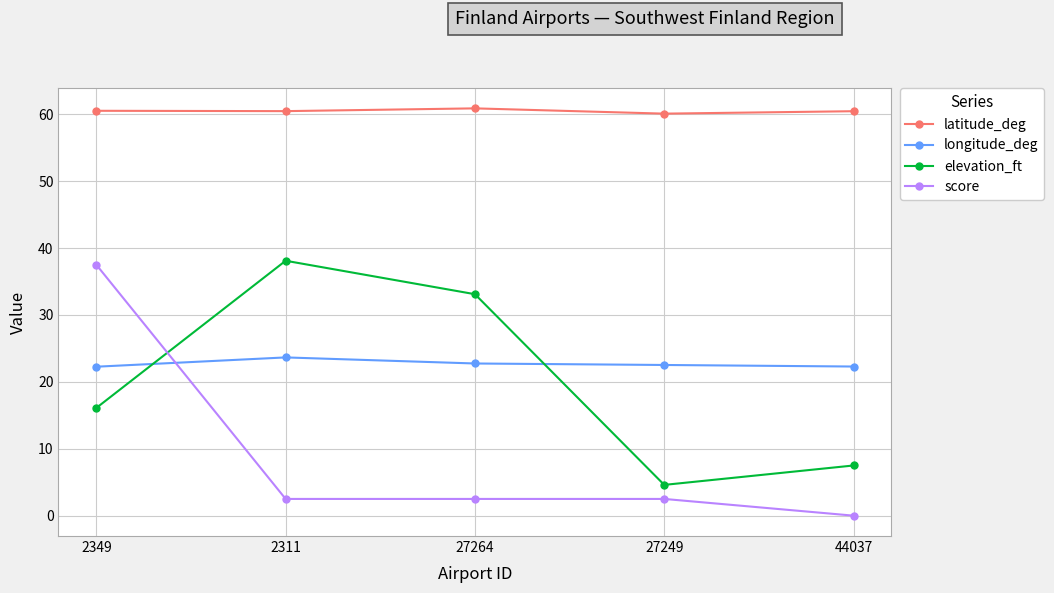

Which category has the lowest value across all series?

44037